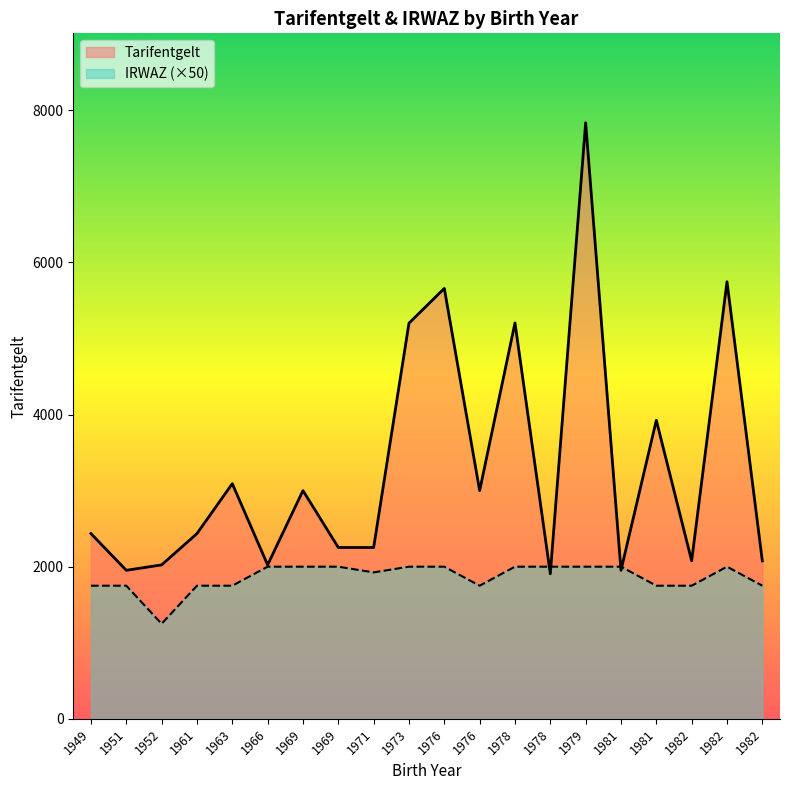

List the labels in order of IRWAZ value, smallest first.

1952, 1949, 1961, 1951, 1963, 1976, 1982, 1981, 1982, 1971, 1966, 1973, 1978, 1976, 1981, 1978, 1982, 1979, 1969, 1969